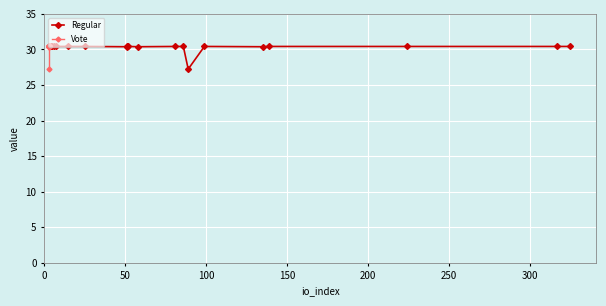

How many data points in Vote are above 30?

18